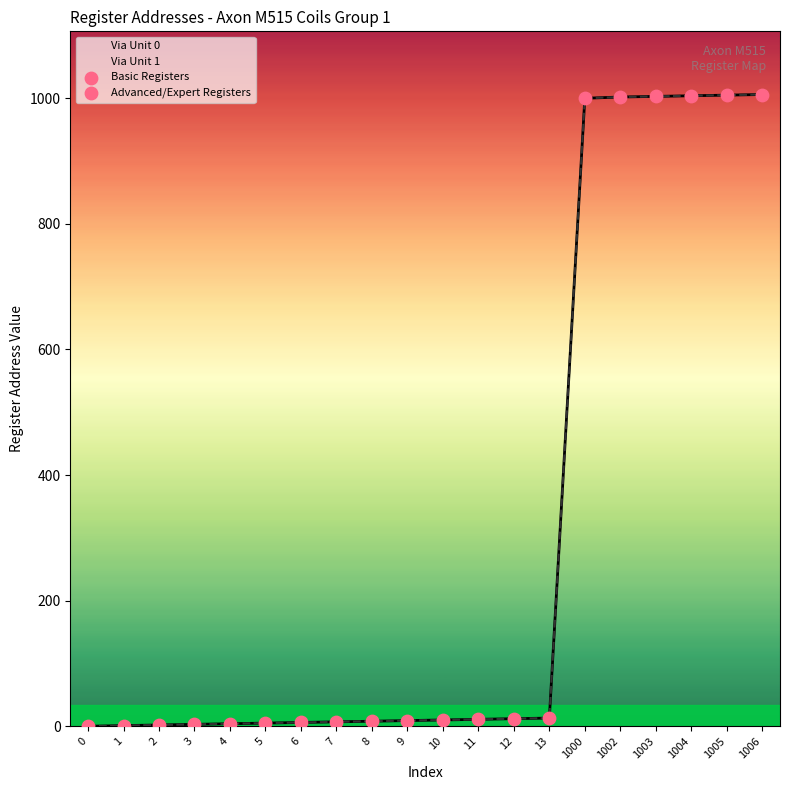

Which series has the largest total across all categories?

Via Unit 0